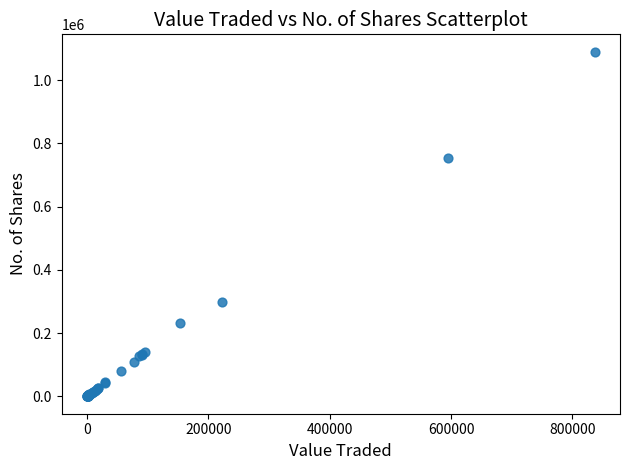

What Y value in the scatter plot is closest to 545208?

754643